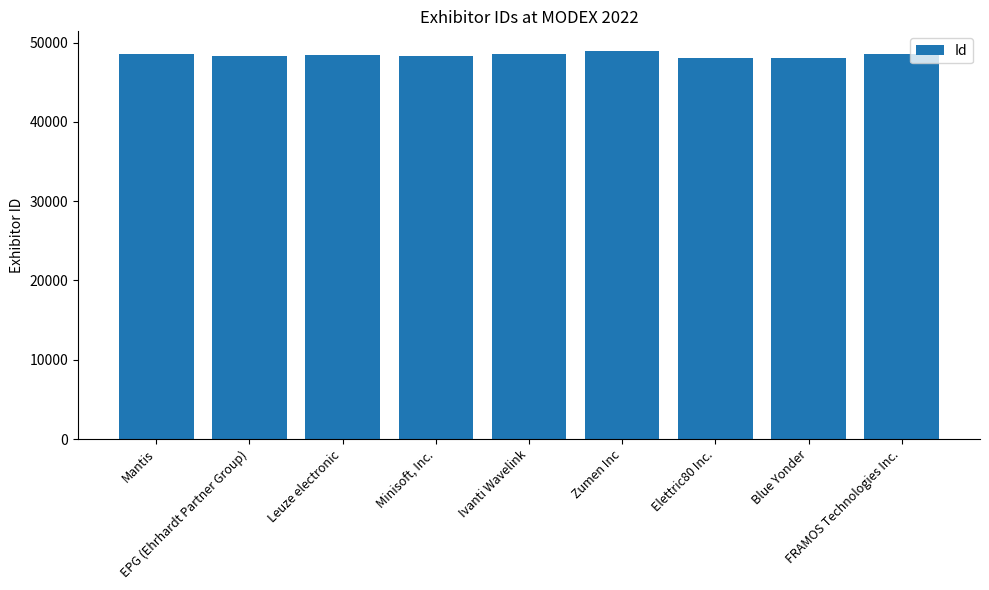

What is the greatest value displayed?

48982